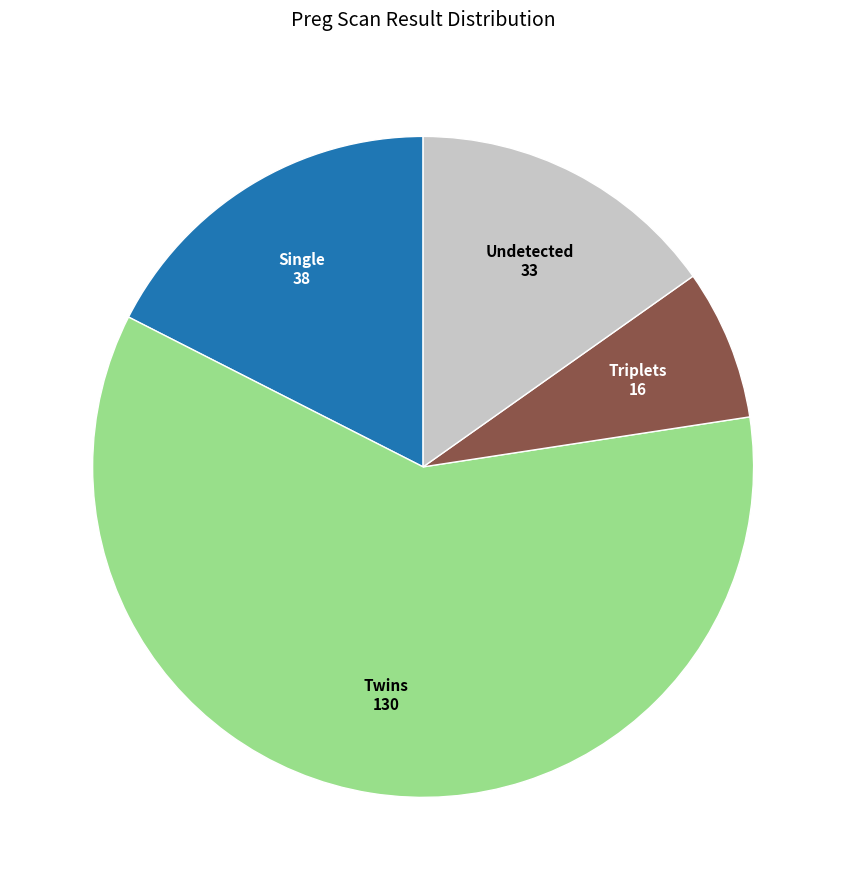

Does any single category account for the majority?

Yes